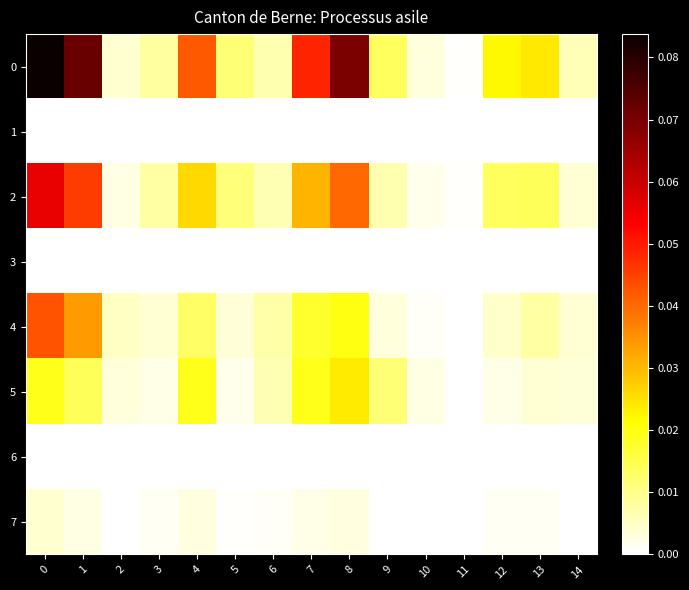

Reading left to right, what are all the values shown in this chart?

0: 0=0.1	1=0.1	2=0.0	3=0.0	4=0.0	5=0.0	6=0.0	7=0.0	8=0.1	9=0.0	10=0.0	11=0.0	12=0.0	13=0.0	14=0.0
1: 0=0.0	1=0.0	2=0.0	3=0.0	4=0.0	5=0.0	6=0.0	7=0.0	8=0.0	9=0.0	10=0.0	11=0.0	12=0.0	13=0.0	14=0.0
2: 0=0.1	1=0.0	2=0.0	3=0.0	4=0.0	5=0.0	6=0.0	7=0.0	8=0.0	9=0.0	10=0.0	11=0.0	12=0.0	13=0.0	14=0.0
3: 0=0.0	1=0.0	2=0.0	3=0.0	4=0.0	5=0.0	6=0.0	7=0.0	8=0.0	9=0.0	10=0.0	11=0.0	12=0.0	13=0.0	14=0.0
4: 0=0.0	1=0.0	2=0.0	3=0.0	4=0.0	5=0.0	6=0.0	7=0.0	8=0.0	9=0.0	10=0.0	11=0.0	12=0.0	13=0.0	14=0.0
5: 0=0.0	1=0.0	2=0.0	3=0.0	4=0.0	5=0.0	6=0.0	7=0.0	8=0.0	9=0.0	10=0.0	11=0.0	12=0.0	13=0.0	14=0.0
6: 0=0.0	1=0.0	2=0.0	3=0.0	4=0.0	5=0.0	6=0.0	7=0.0	8=0.0	9=0.0	10=0.0	11=0.0	12=0.0	13=0.0	14=0.0
7: 0=0.0	1=0.0	2=0.0	3=0.0	4=0.0	5=0.0	6=0.0	7=0.0	8=0.0	9=0.0	10=0.0	11=0.0	12=0.0	13=0.0	14=0.0